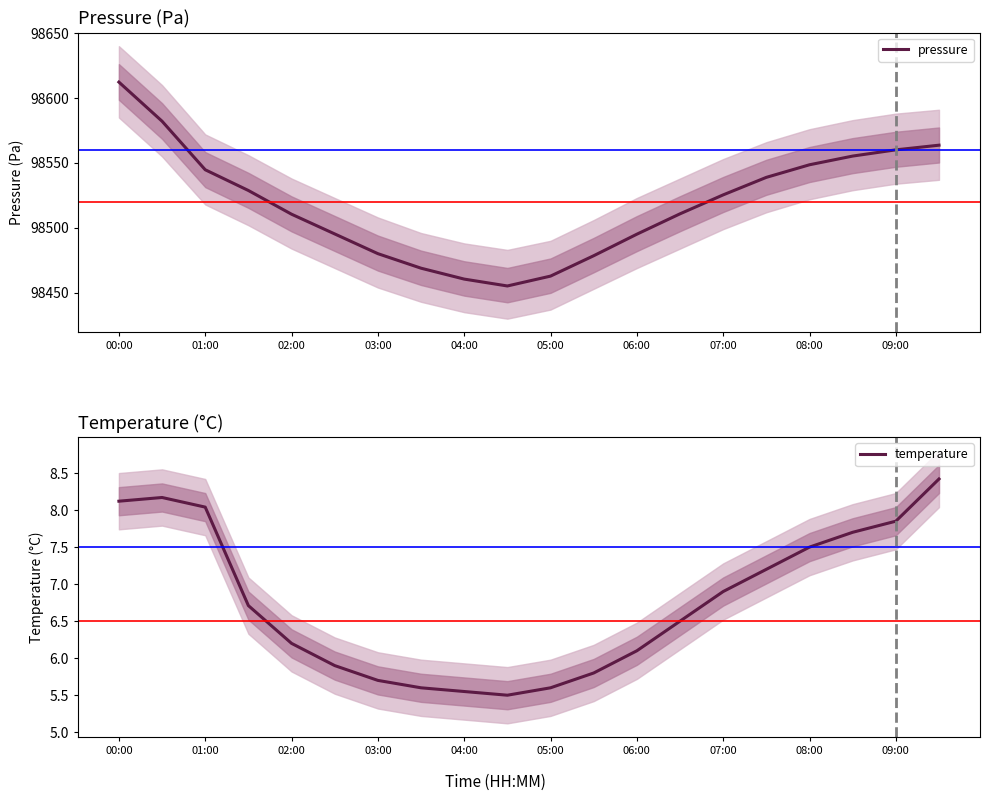

At which label does temperature first exceed 6?

00:00